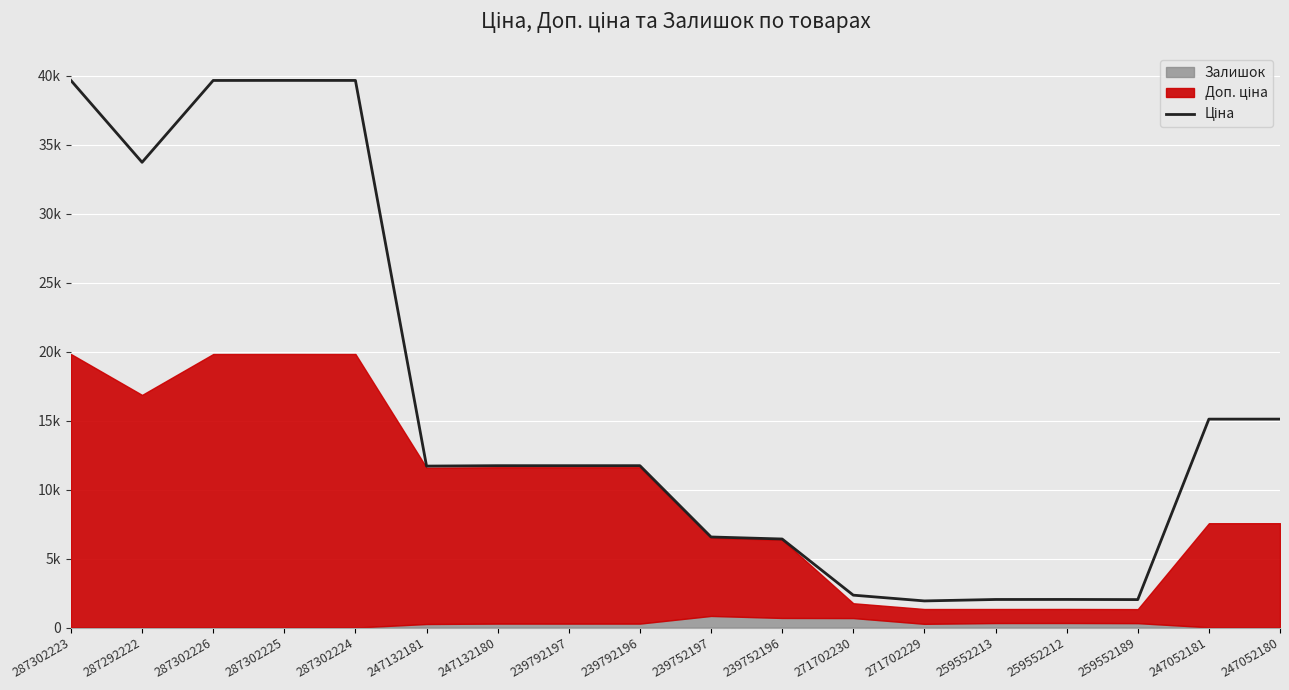

True or false: the data shows 7129.5 at 239792197.

False